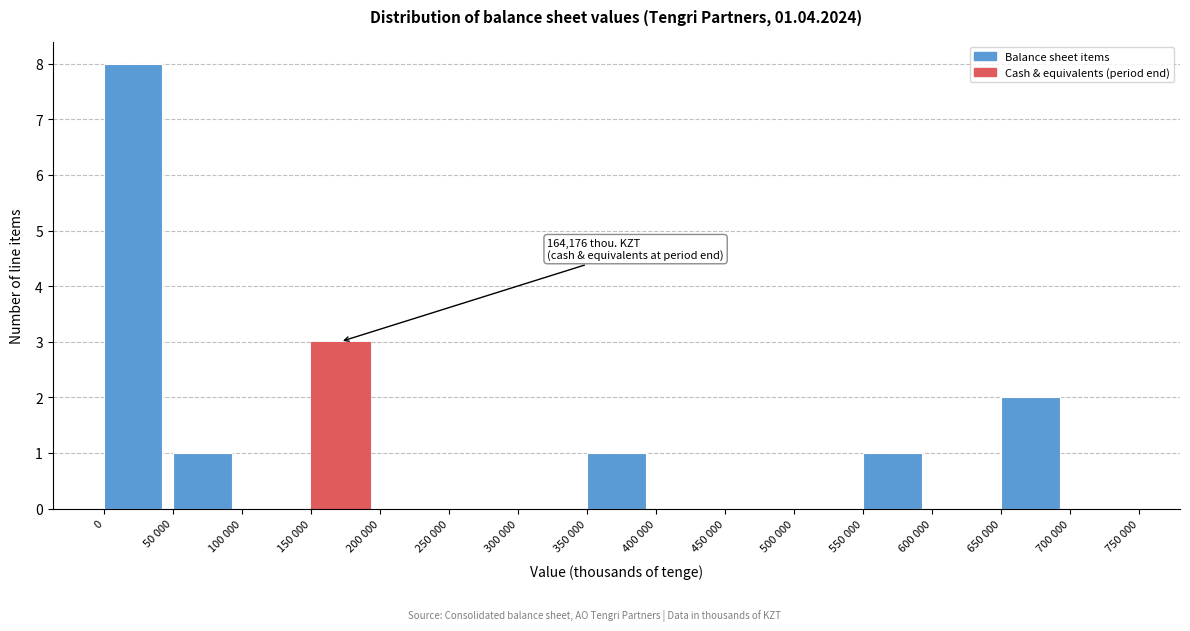

Reading left to right, list all the values displayed in this chart.

0=8	50 000=1	100 000=0	150 000=3	200 000=0	250 000=0	300 000=0	350 000=1	400 000=0	450 000=0	500 000=0	550 000=1	600 000=0	650 000=2	700 000=0